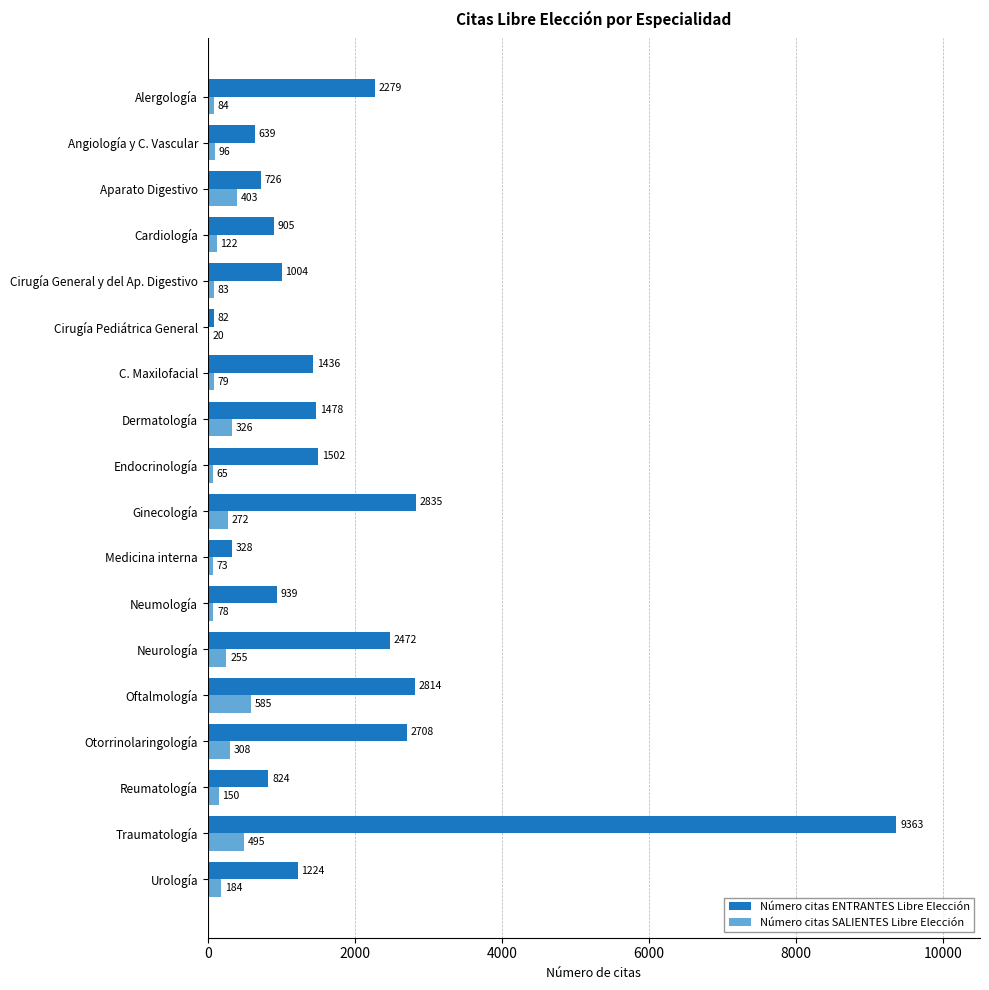

Is it true that Número citas ENTRANTES Libre Elección equals 1105 at Aparato Digestivo?

False